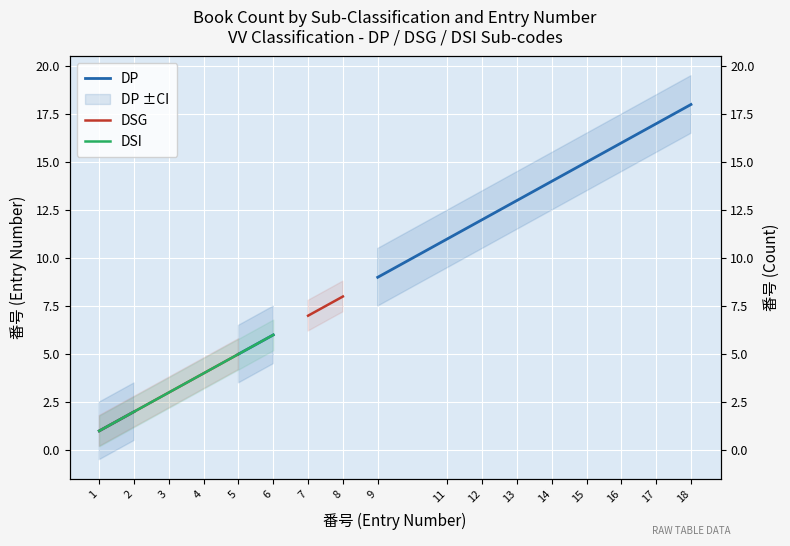

Does the chart display data point markers on the line(s)?

No